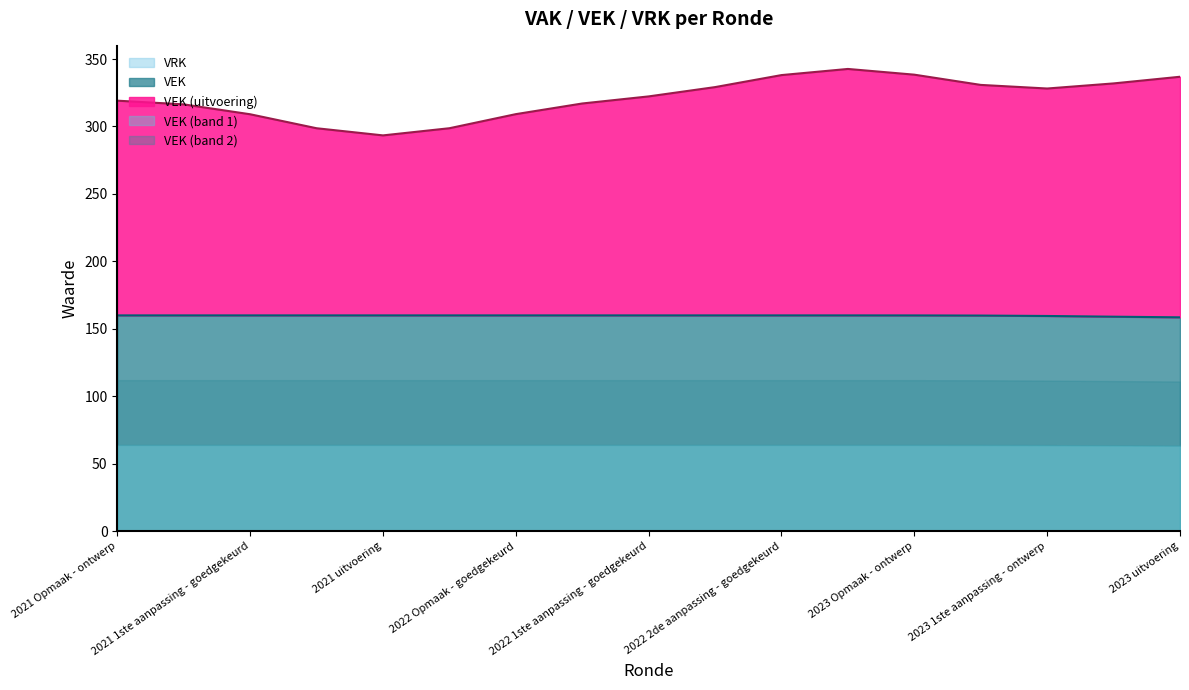

Is it true that VEK equals 78.6 at 2023 uitvoering?

False